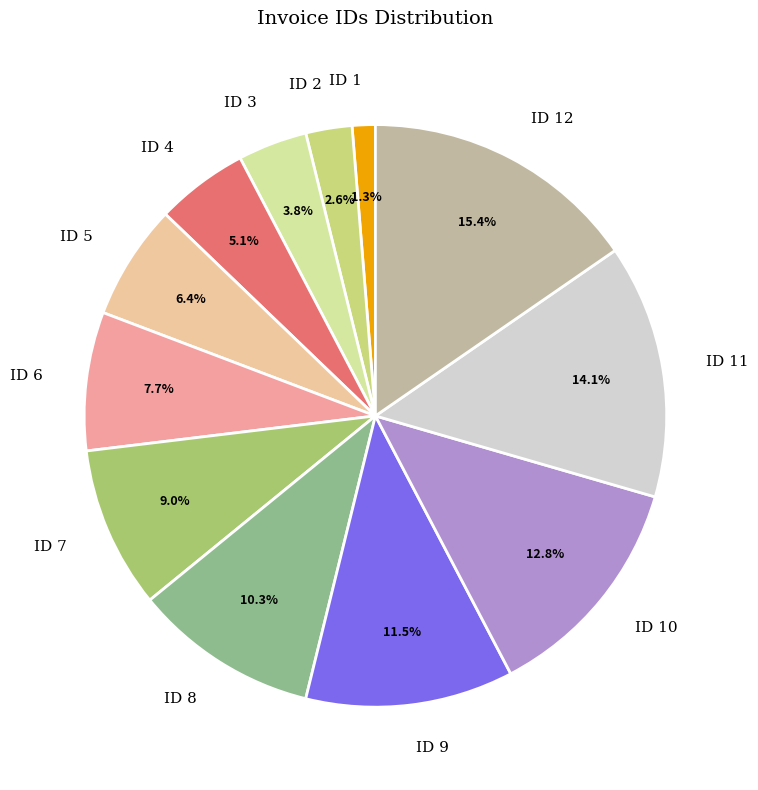

Does ID 3 account for over 50% of the chart?

No